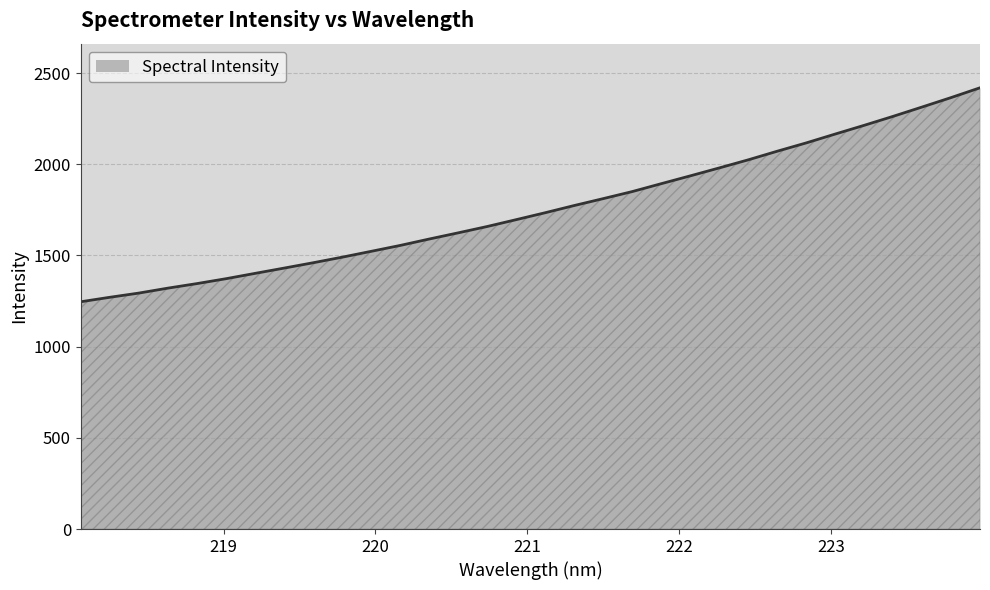

What is the difference between the maximum and minimum values?

1173.3